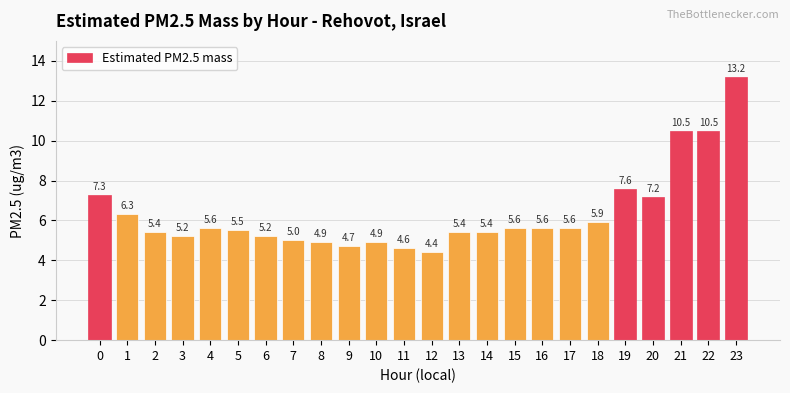

Which has a higher value, 19 or 11?

19